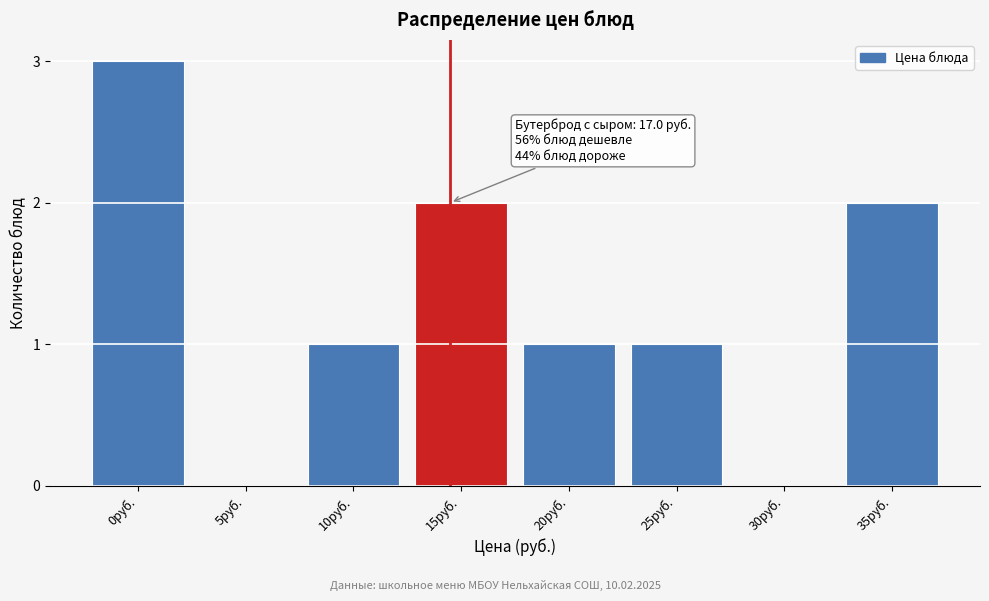

Reading left to right, extract all data points from this chart.

0руб.=3	5руб.=0	10руб.=1	15руб.=2	20руб.=1	25руб.=1	30руб.=0	35руб.=2